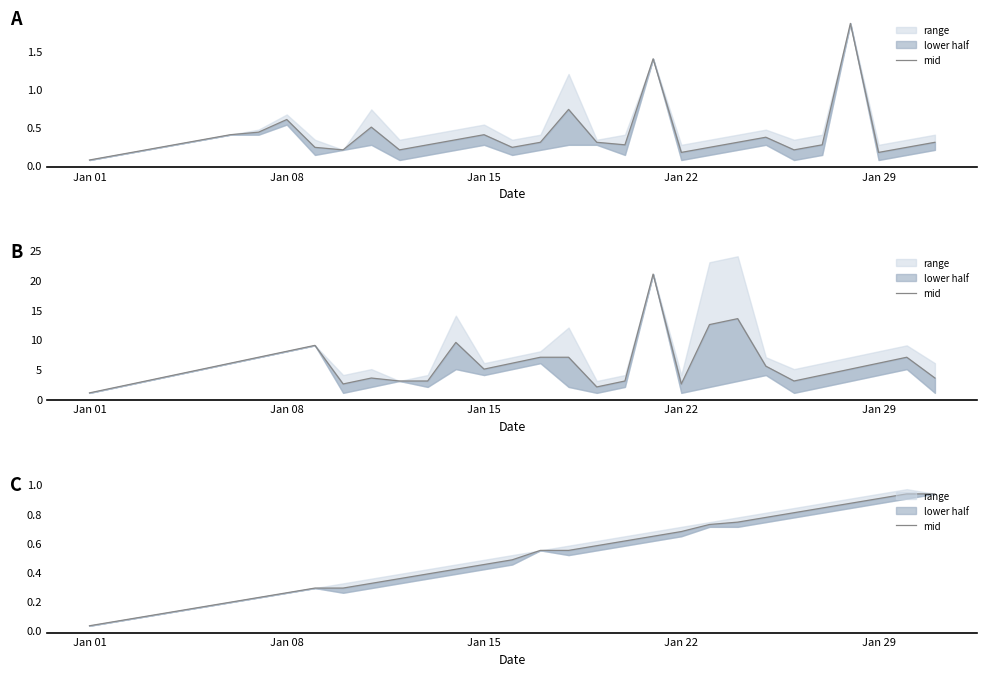

What is the average value?

0.5